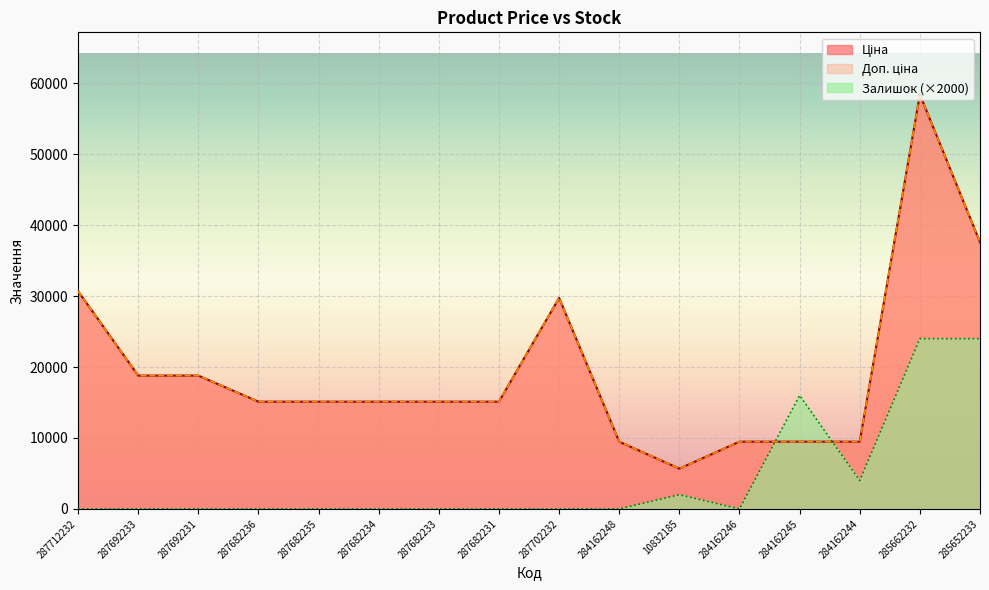

Which series has the widest spread of values?

Ціна